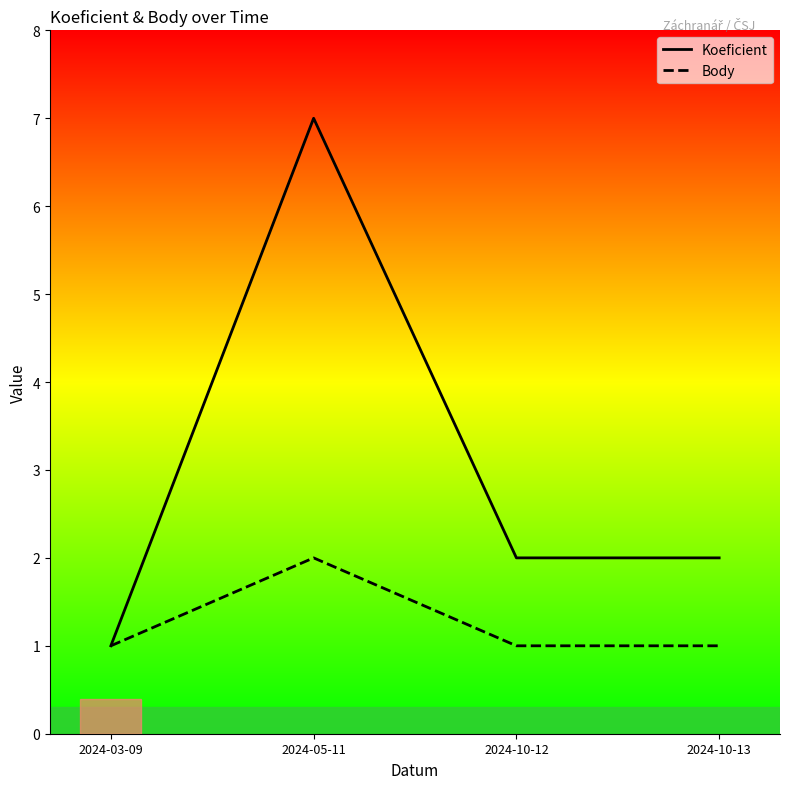

At which label does Body reach its peak?

2024-05-11